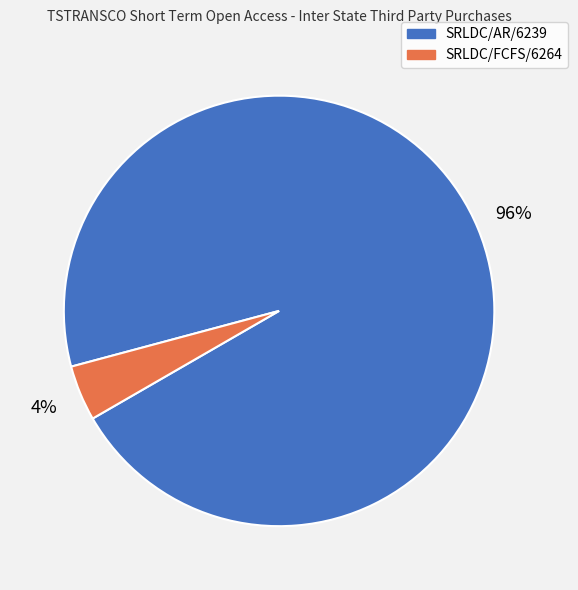

What percentage is the SRLDC/AR/6239 slice, to the nearest percent?

96%